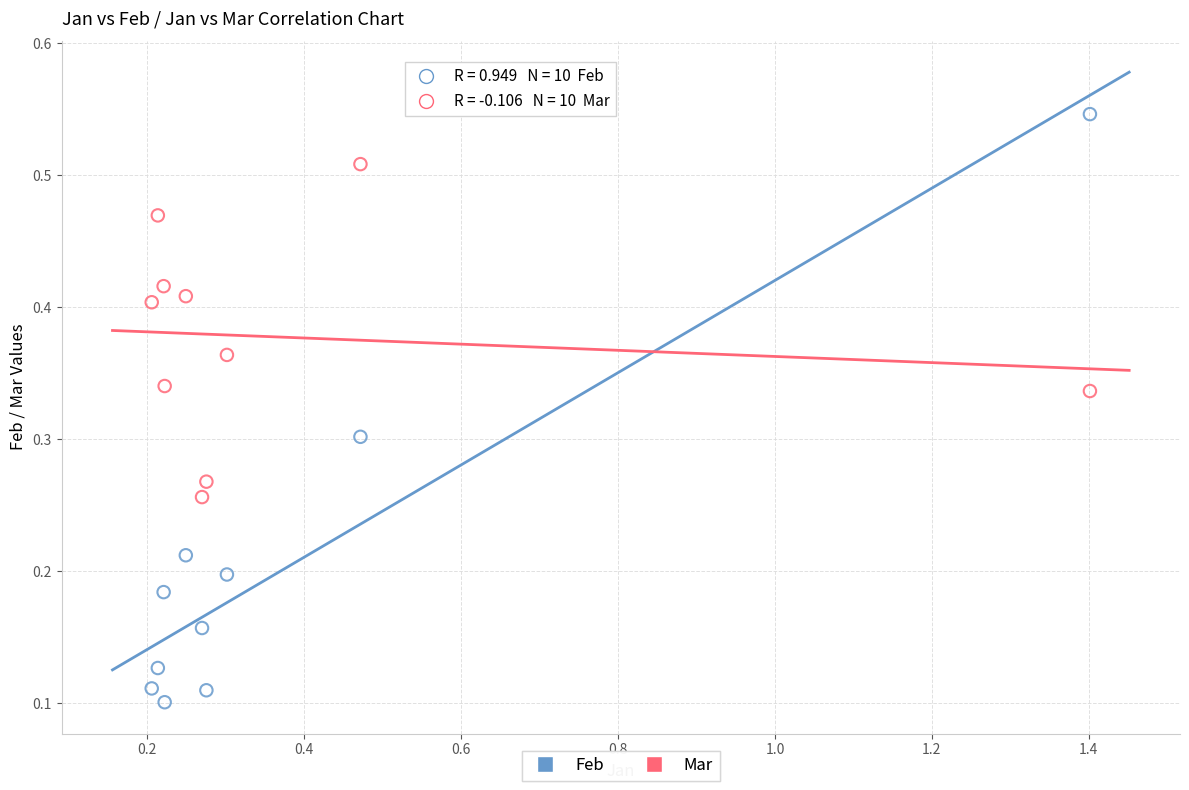

Across all data points, what is the range of X values (max minus min)?

1.2